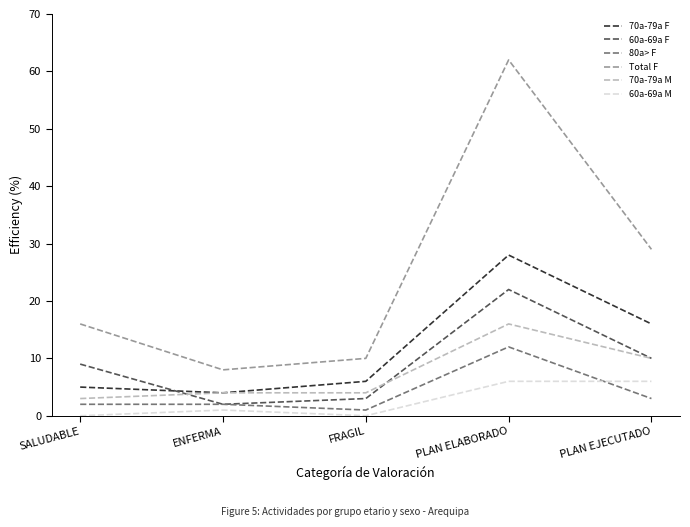

What position from the right is ENFERMA?

4